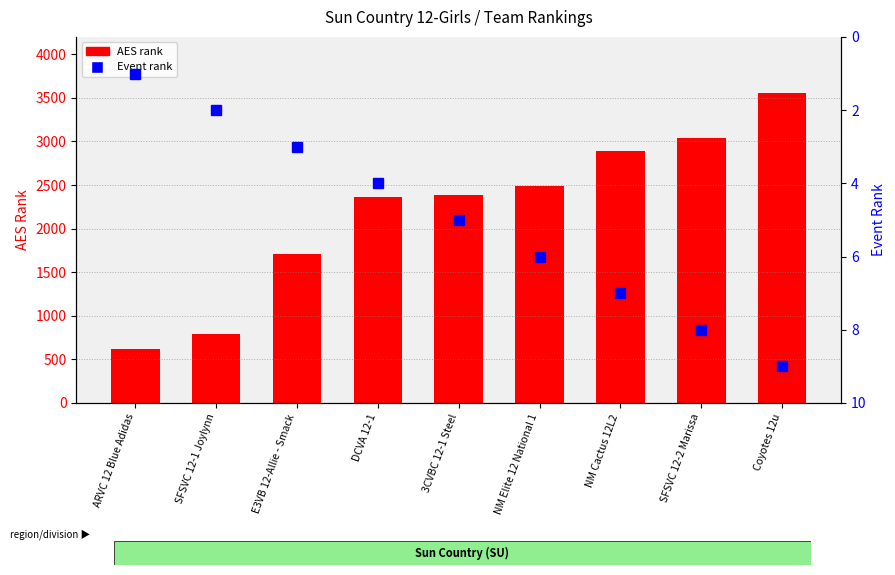

True or false: Event rank has a value of 13 at Coyotes 12u.

False